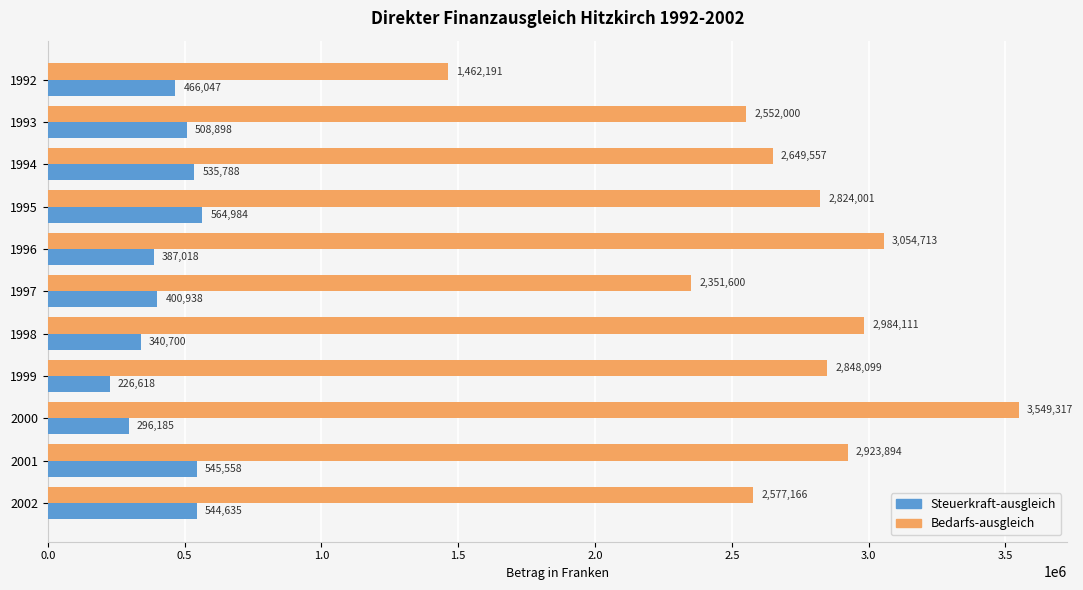

List the labels in order of Bedarfs-ausgleich value, largest first.

2000, 1996, 1998, 2001, 1999, 1995, 1994, 2002, 1993, 1997, 1992